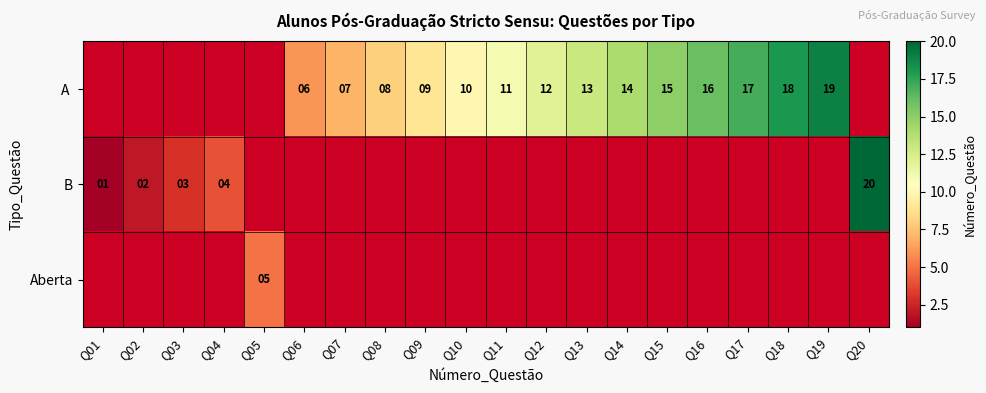

The value of B at Q01 is 1. True or false?

True